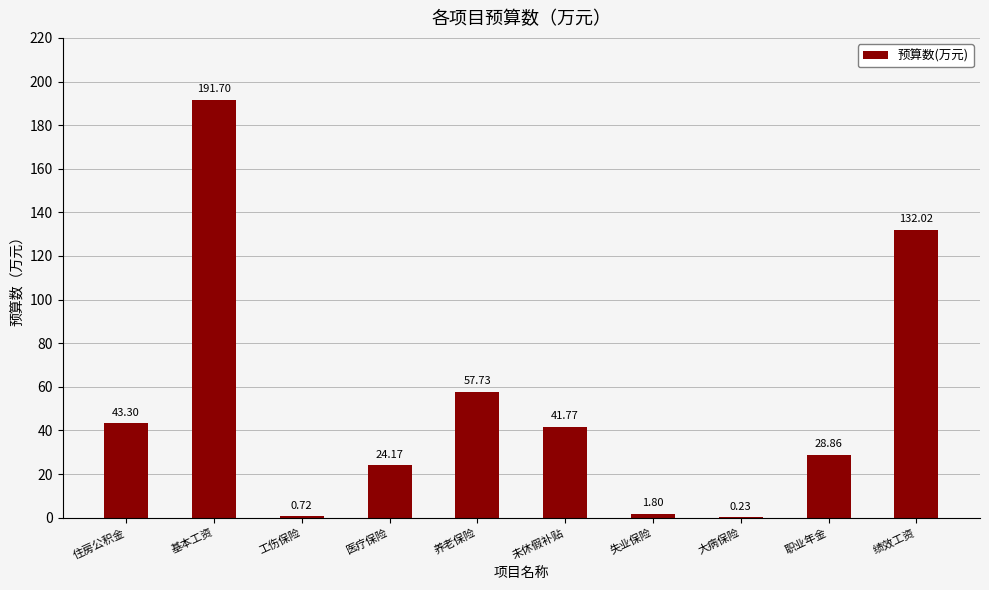

Between 职业年金 and 医疗保险, which is larger?

职业年金